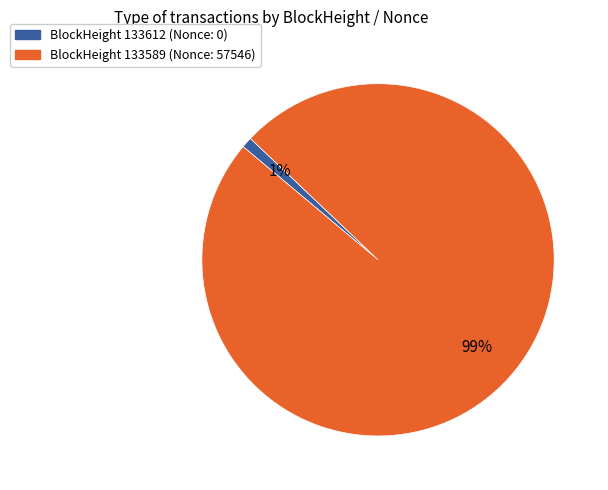

To the nearest percent, what is the average slice percentage?

50%